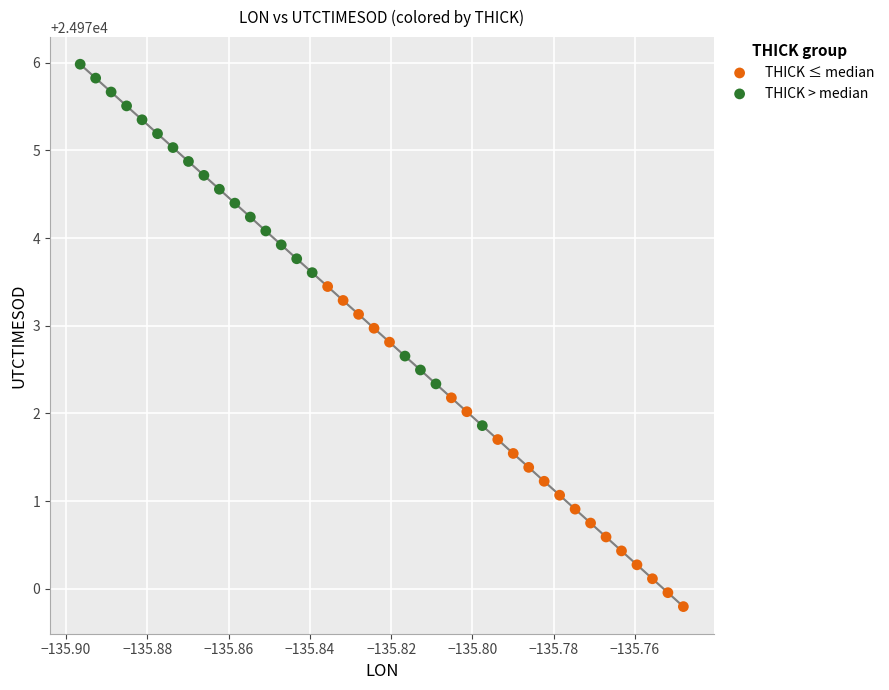

Which series reaches the minimum Y coordinate?

THICK ≤ median